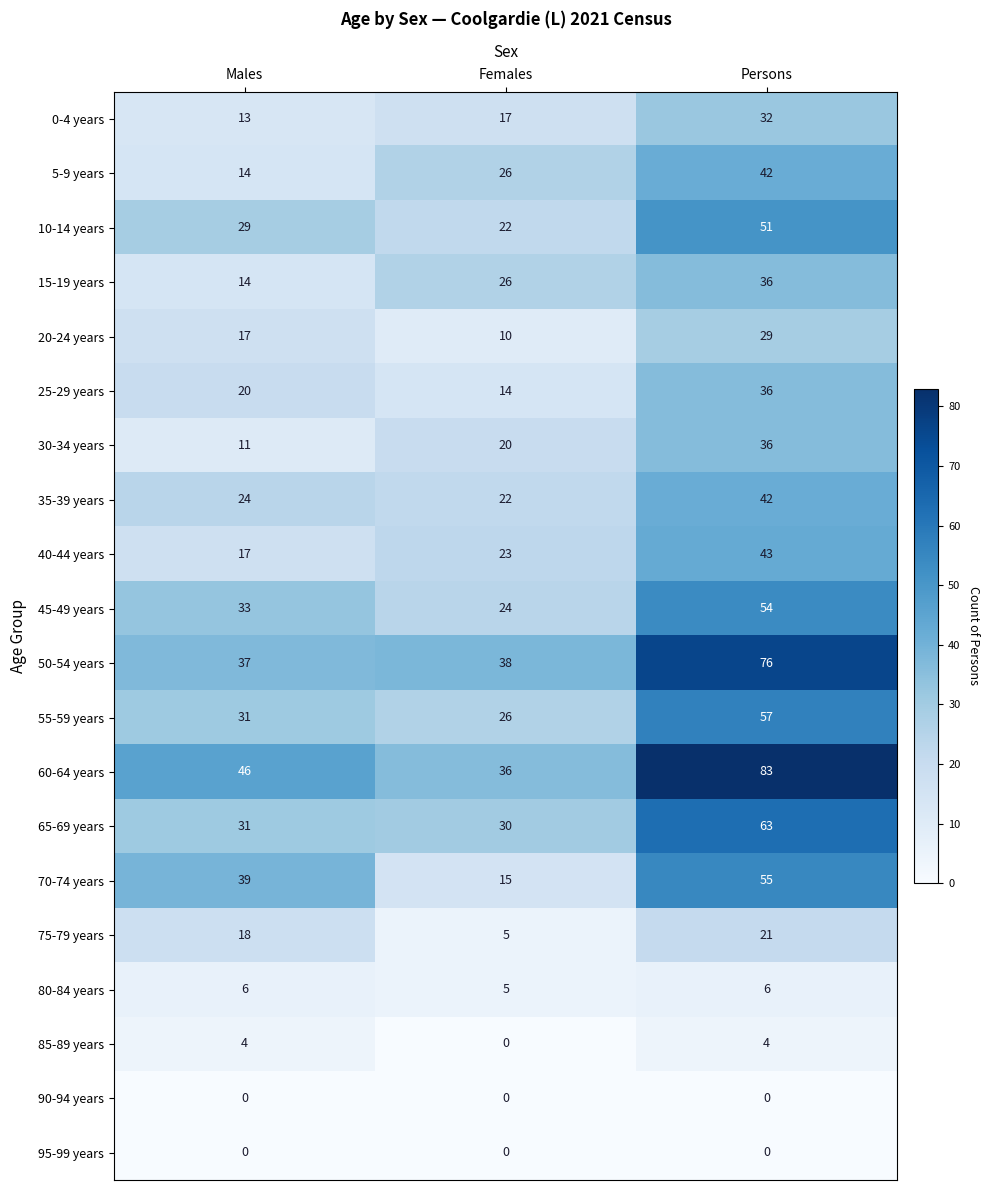

What is the difference between the highest and lowest values at Males?

46